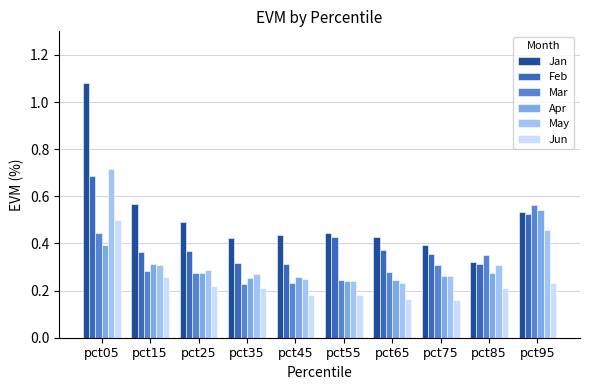

How many Jun values are between 0 and 1?

10